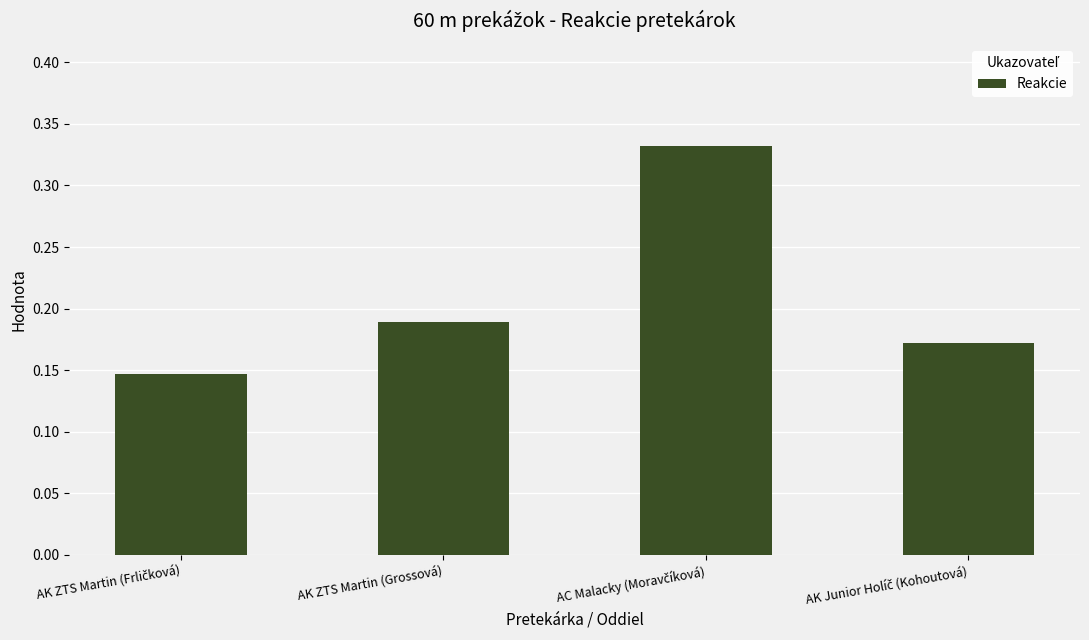

What is the sum of all values?

0.8